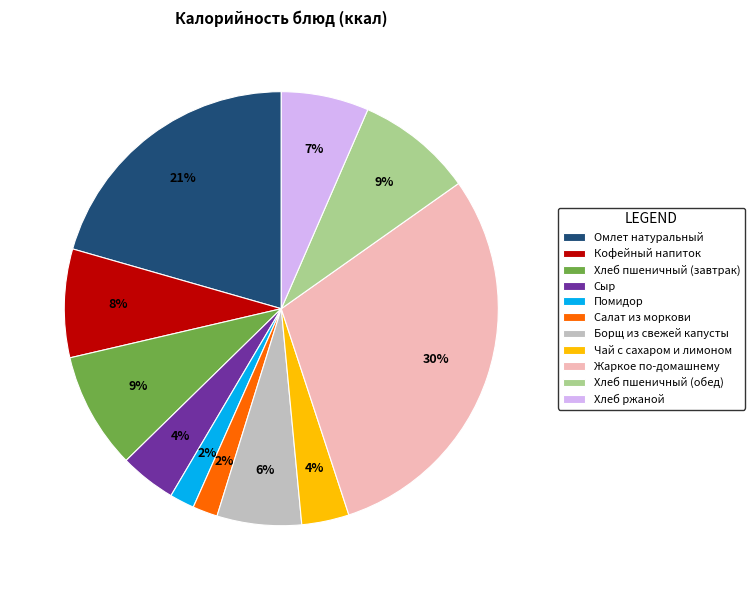

What is the ratio of the value at Борщ из свежей капусты to the value at Кофейный напиток?

0.8